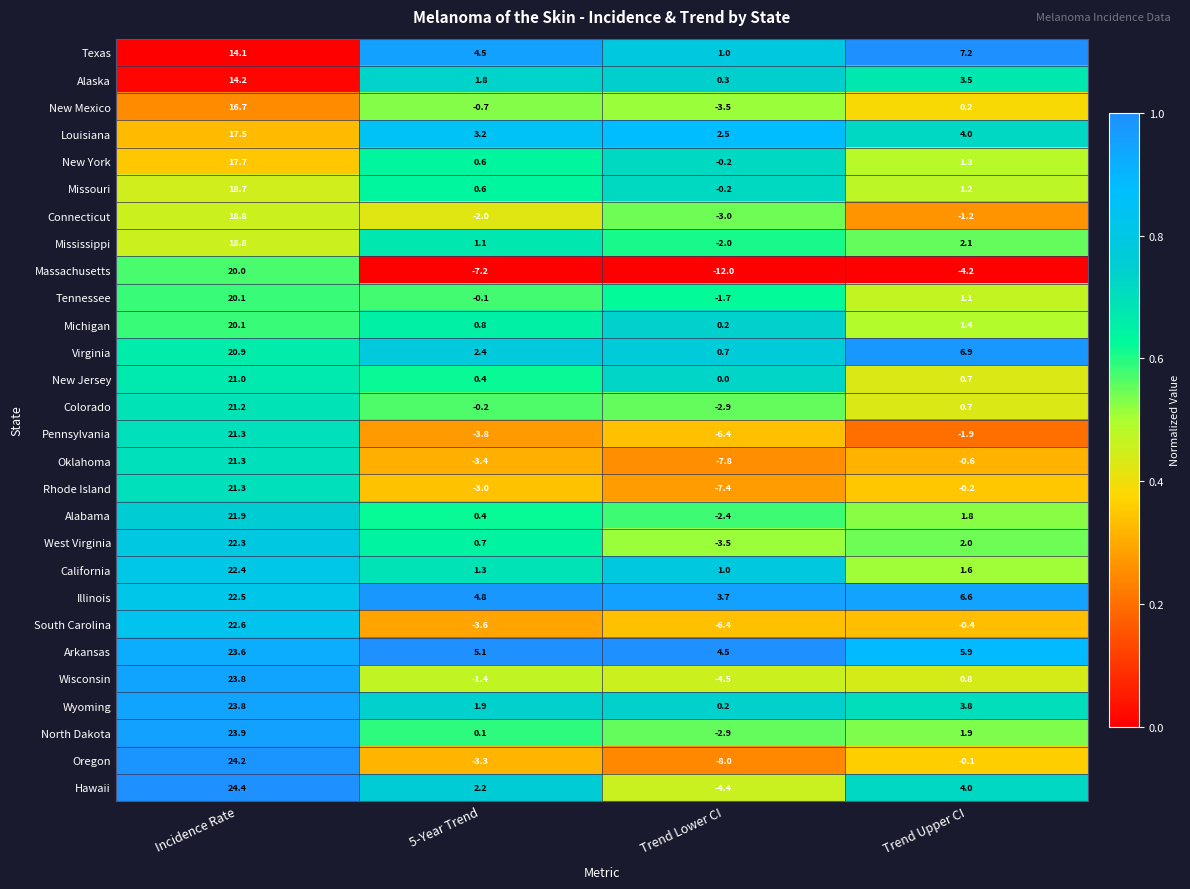

Which label corresponds to the smallest value in the chart?

Trend Lower CI